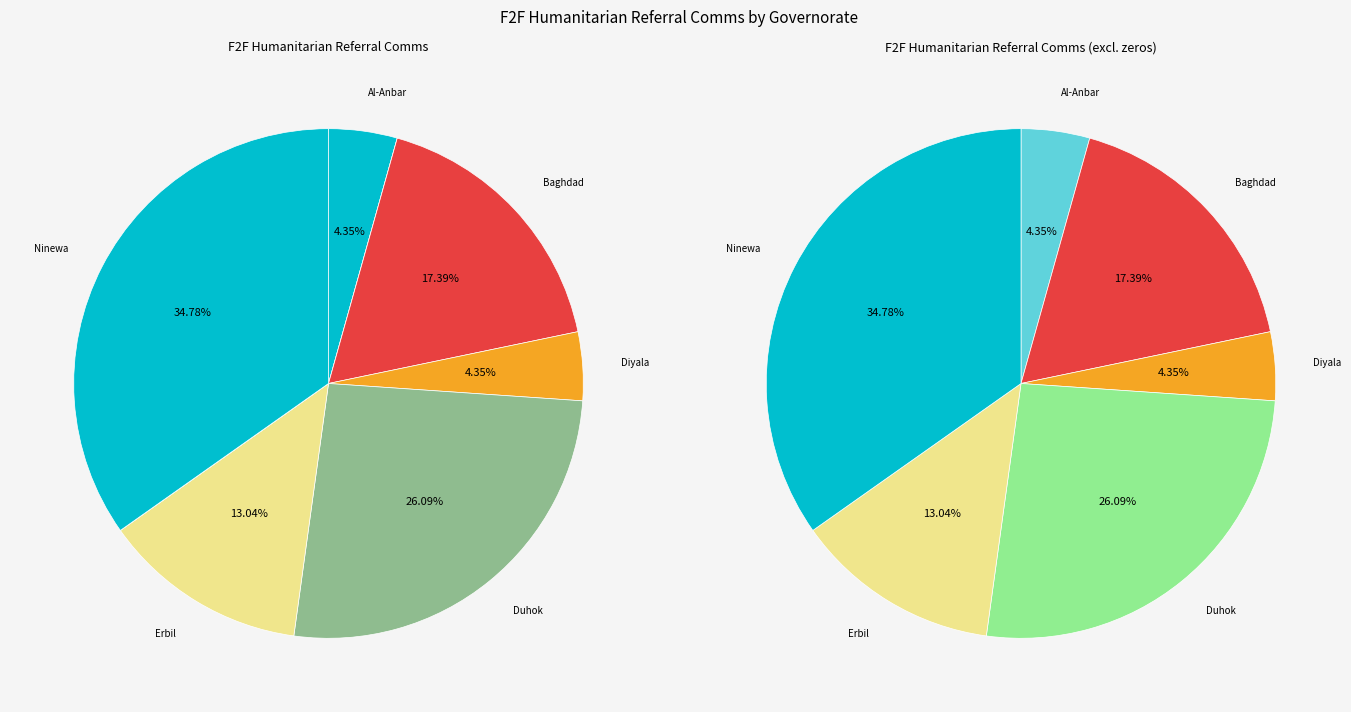

Is there a majority slice in this chart?

No